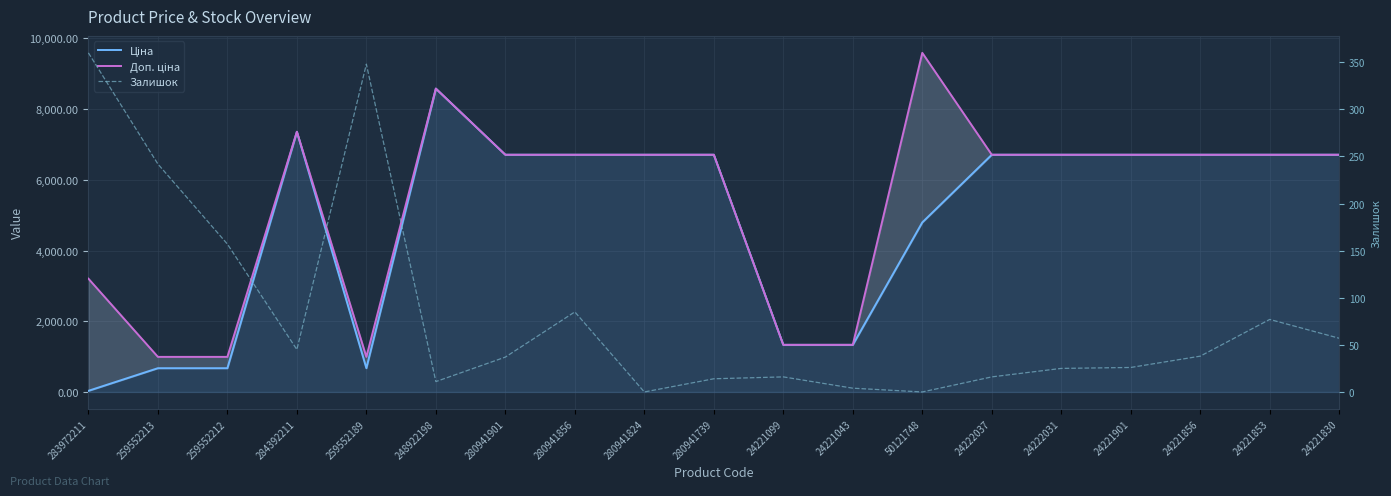

In Ціна, how many points are higher than both neighbors (excluding endpoints)?

2